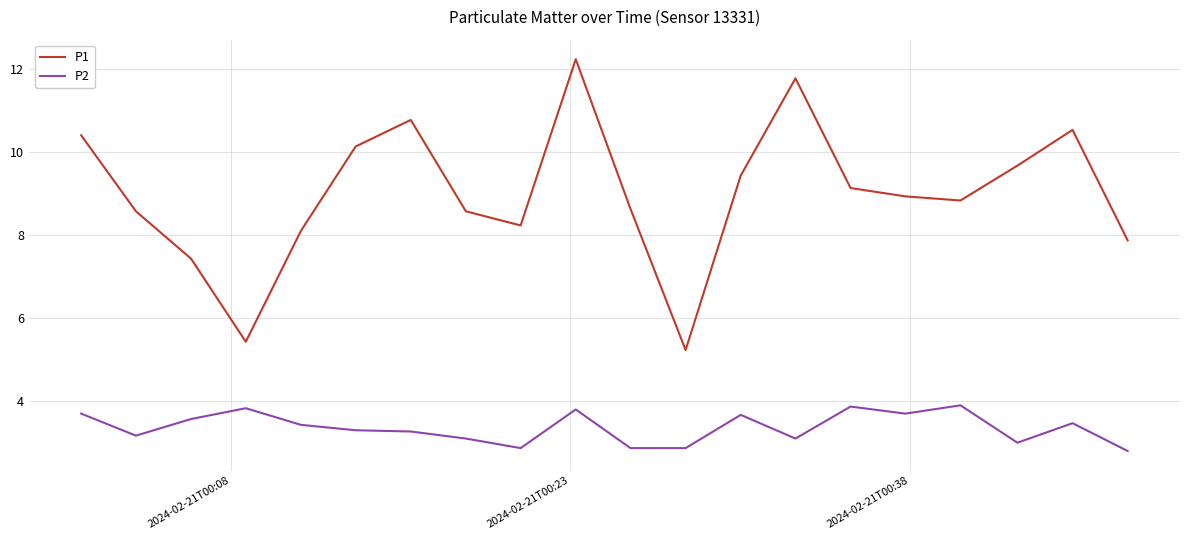

What is the difference between the maximum and minimum values in the P1 series?

7.0